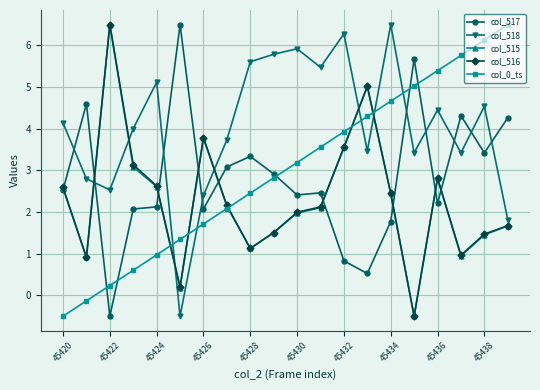

What is the value of the col_517 point at the 18th from the left?

4.3